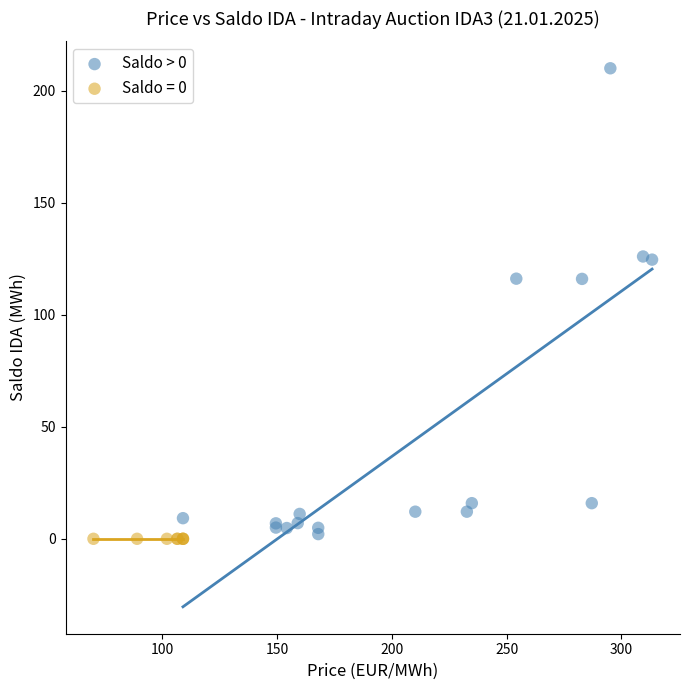

Which series reaches the maximum Y coordinate?

Saldo > 0